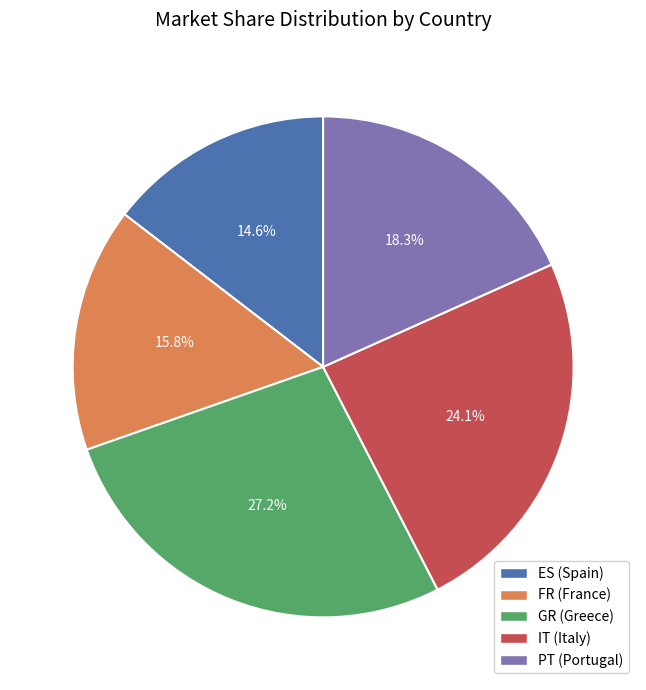

How many segments does this pie chart have?

5